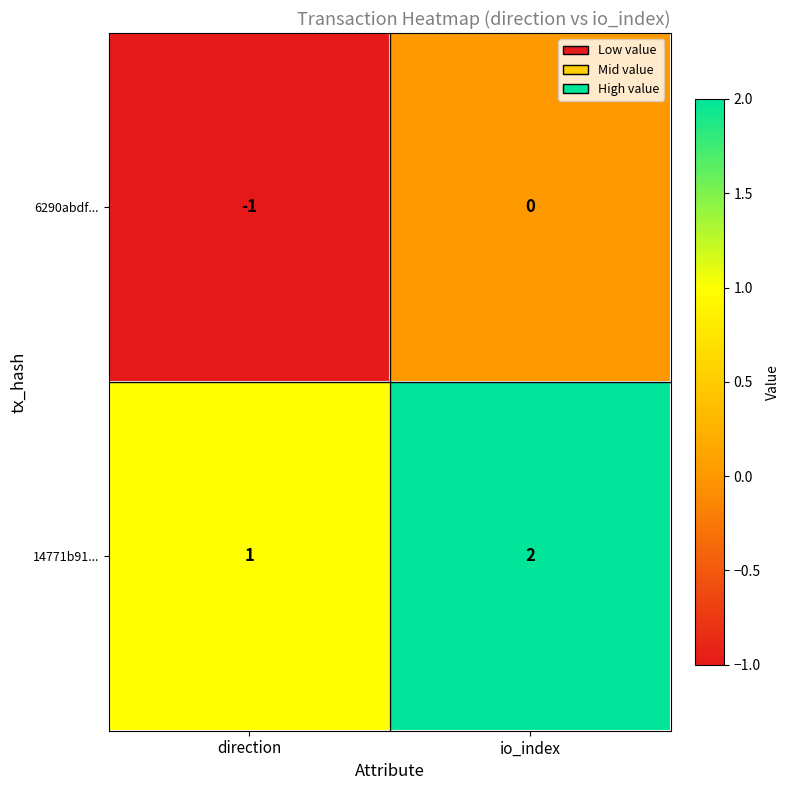

List the series in order of their overall mean, lowest first.

6290abdf..., 14771b91...